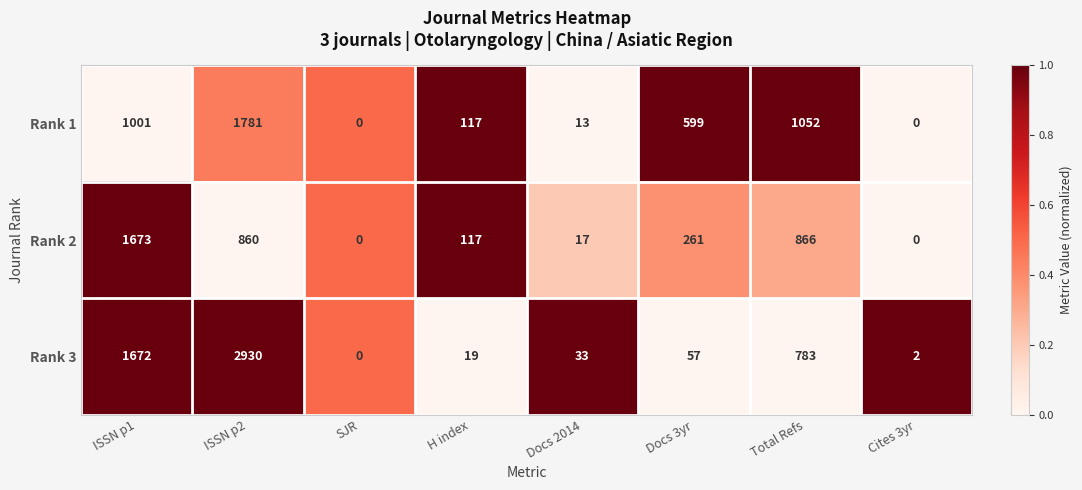

How many distinct data groups are displayed?

3